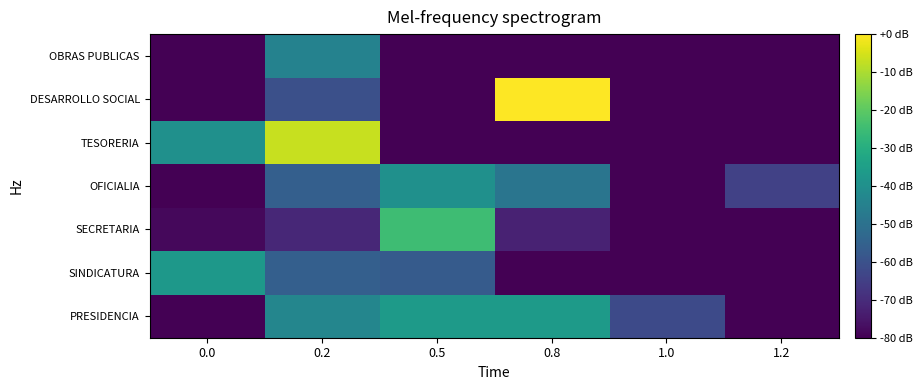

How many categories are shown in the chart?

6